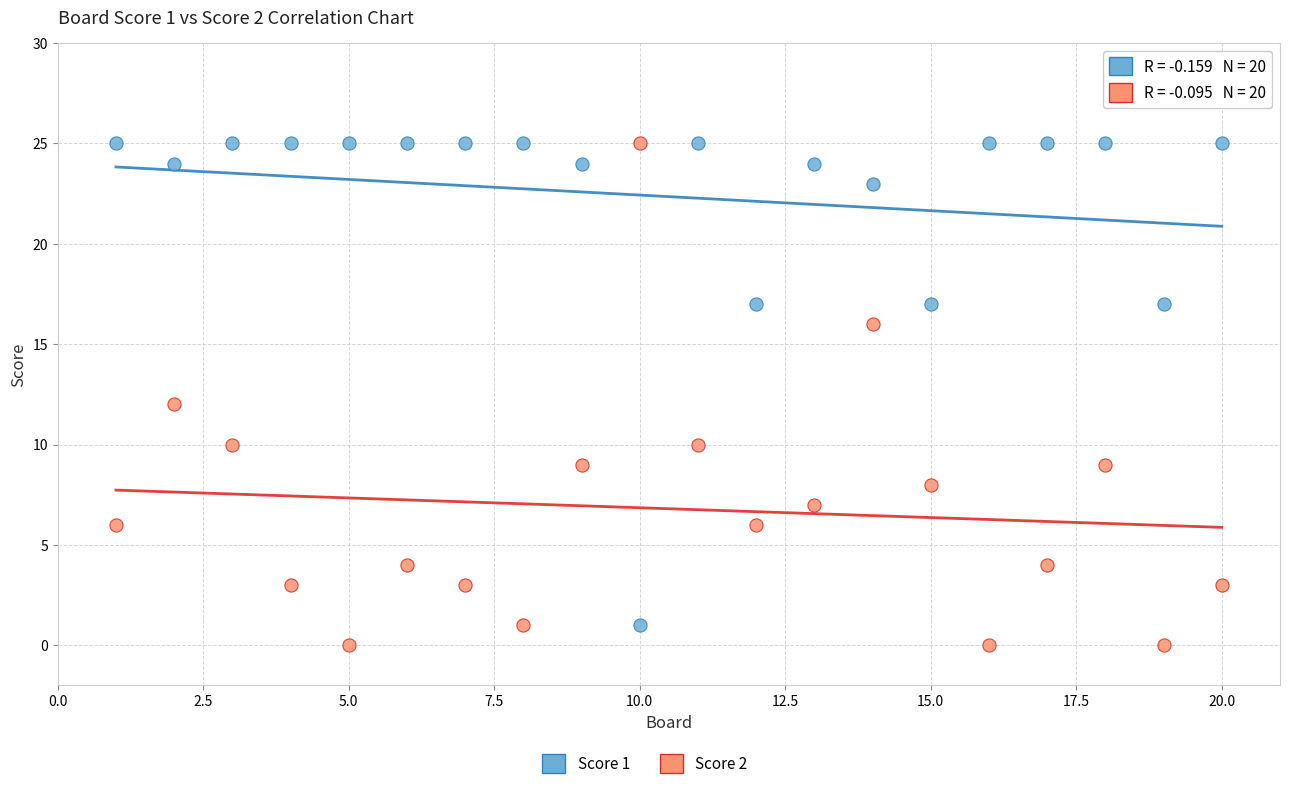

Across all data points, what is the range of Y values (max minus min)?

25